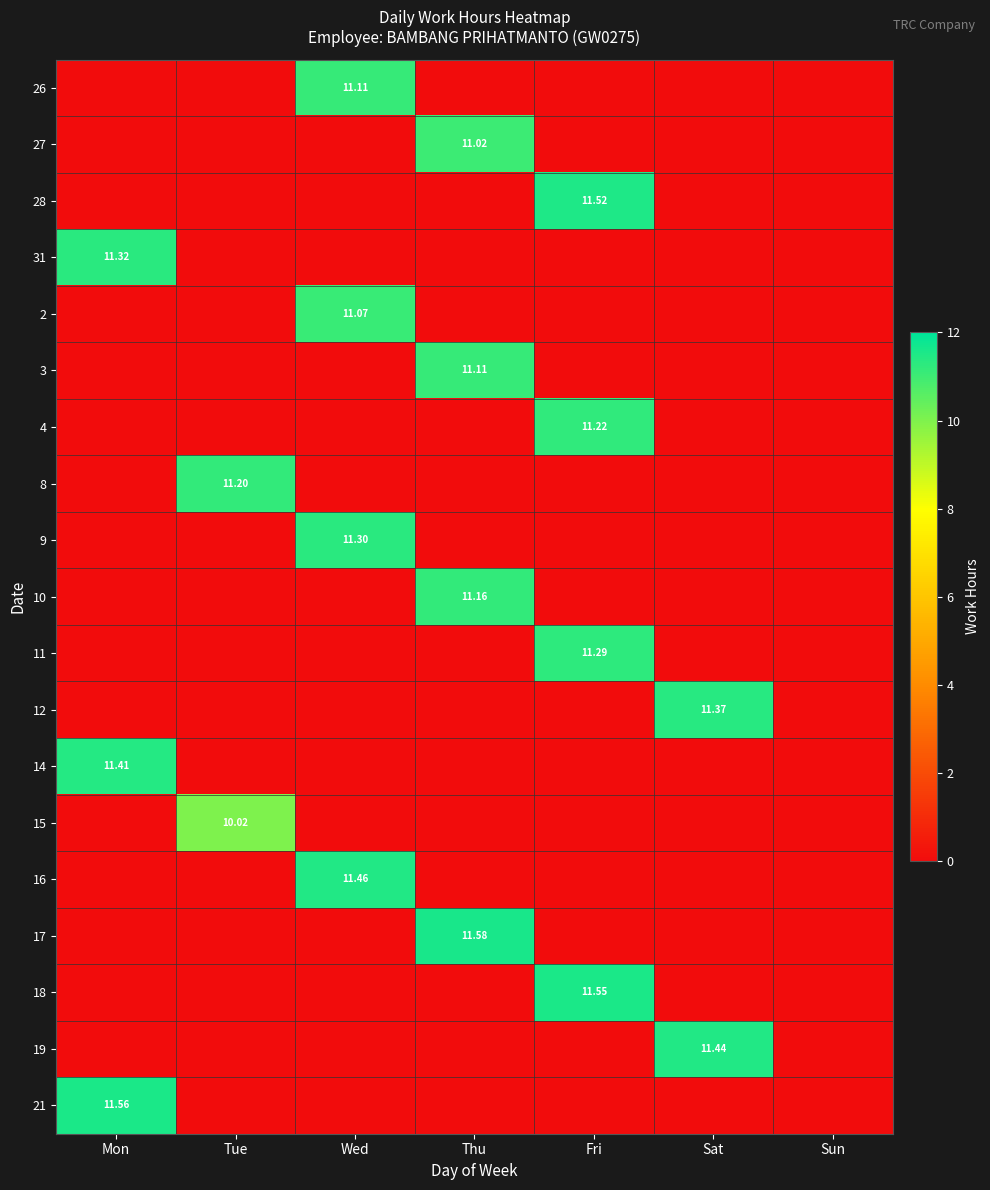

How many data points does each series have?

7